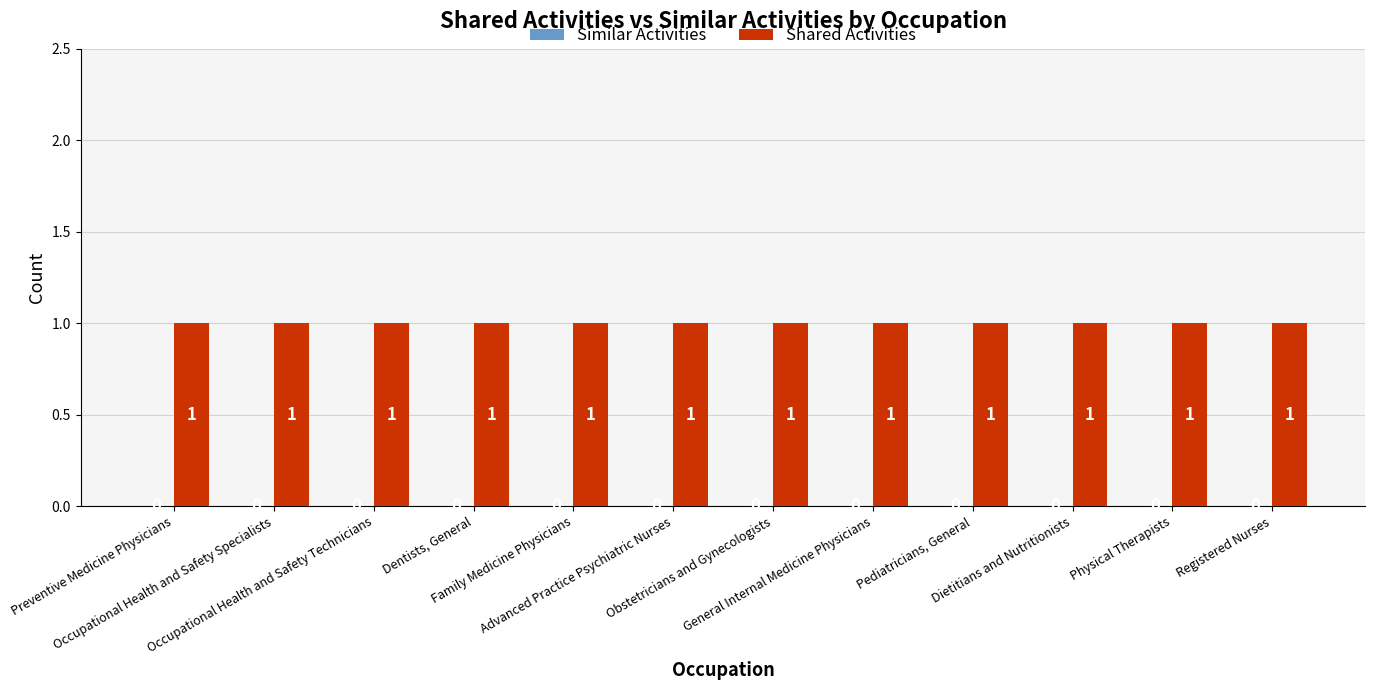

Reading left to right, transcribe all the data shown in this chart.

Similar Activities: 0	0	0	0	0	0	0	0	0	0	0	0
Shared Activities: 1	1	1	1	1	1	1	1	1	1	1	1